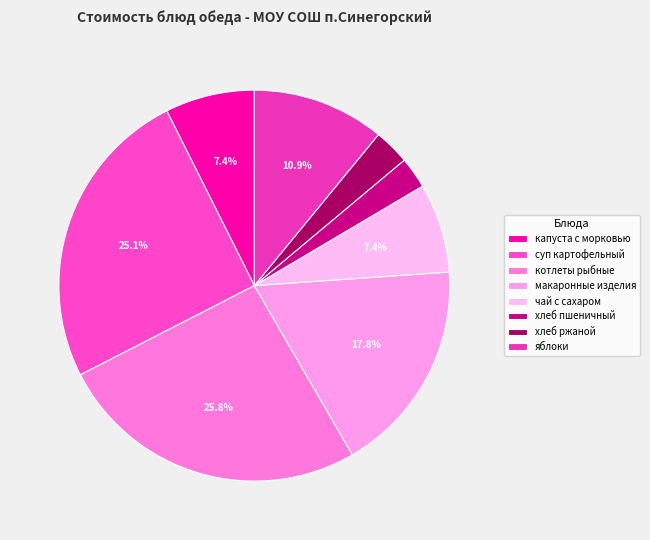

Which slice is the largest?

котлеты рыбные